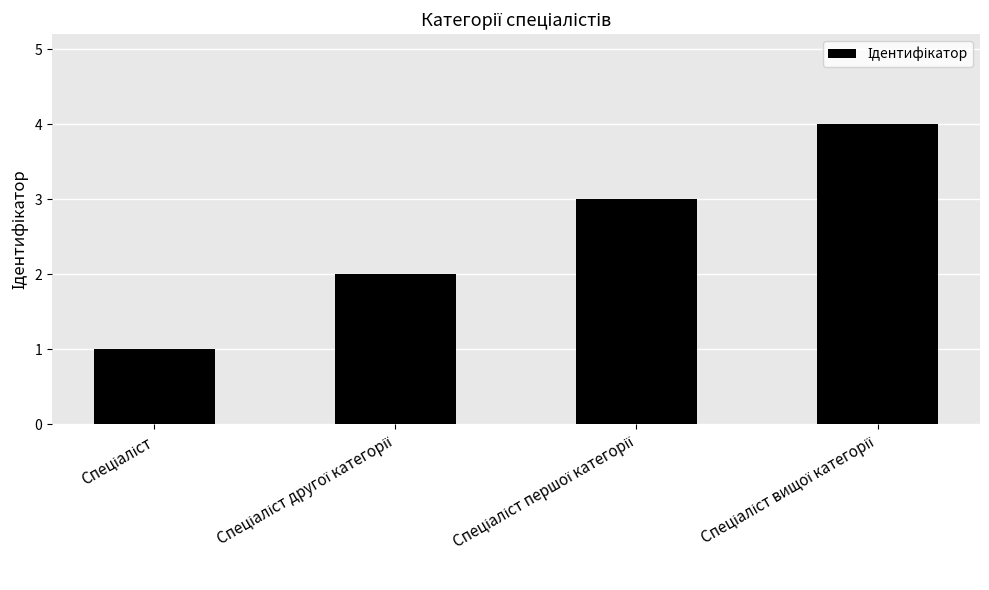

What is the greatest value displayed?

4